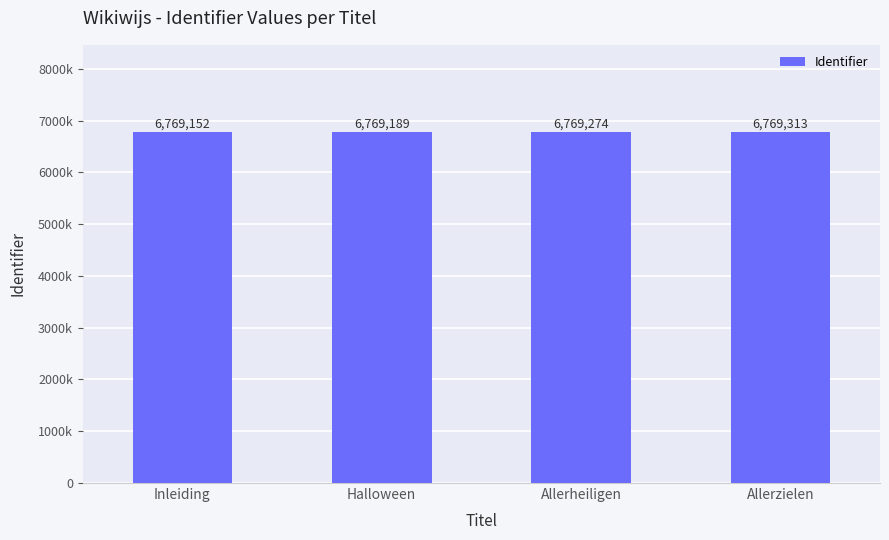

What is the maximum value shown in the chart?

6769313